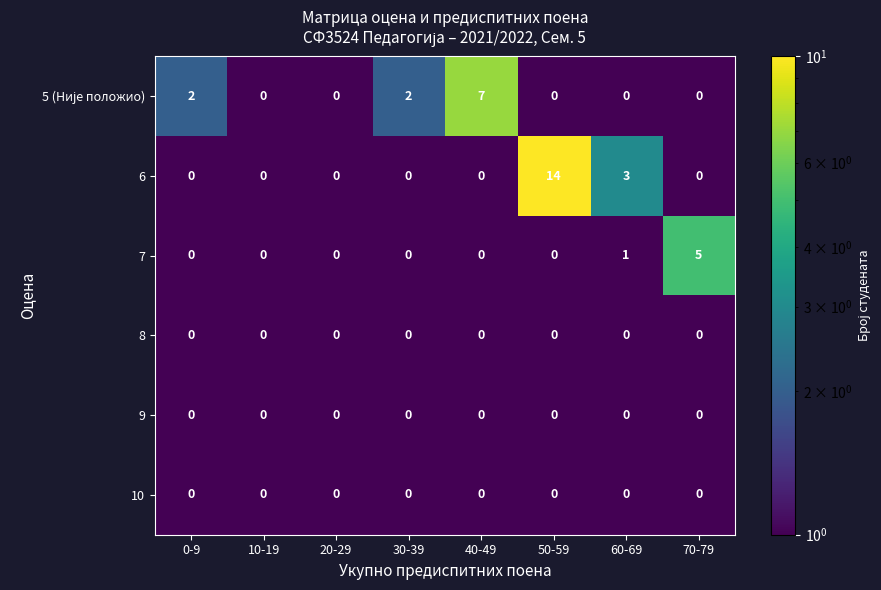

Between 40-49 and 50-59, which series saw the biggest shift?

6